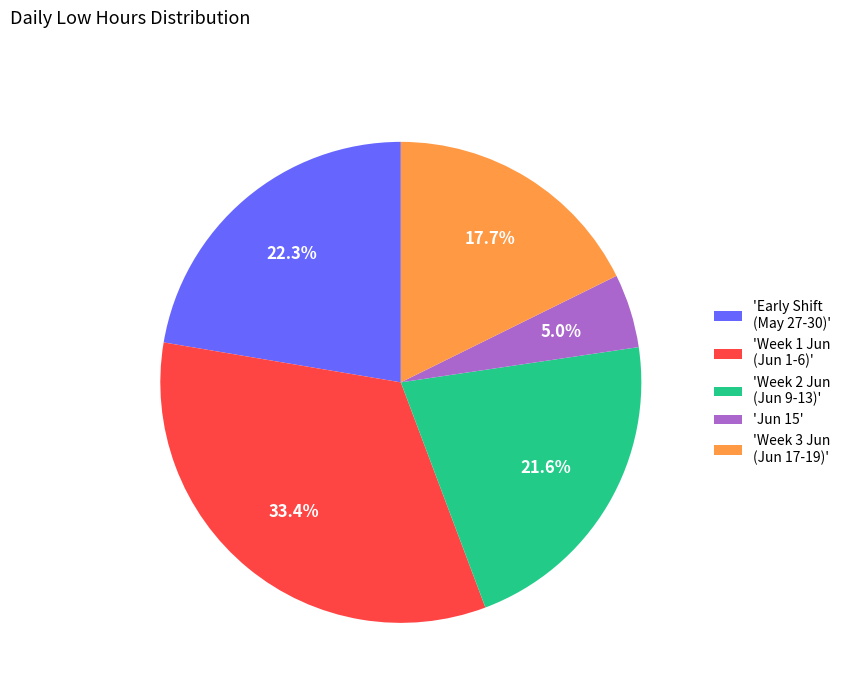

To the nearest percent, what is the difference between the largest and smallest slice percentages?

28%